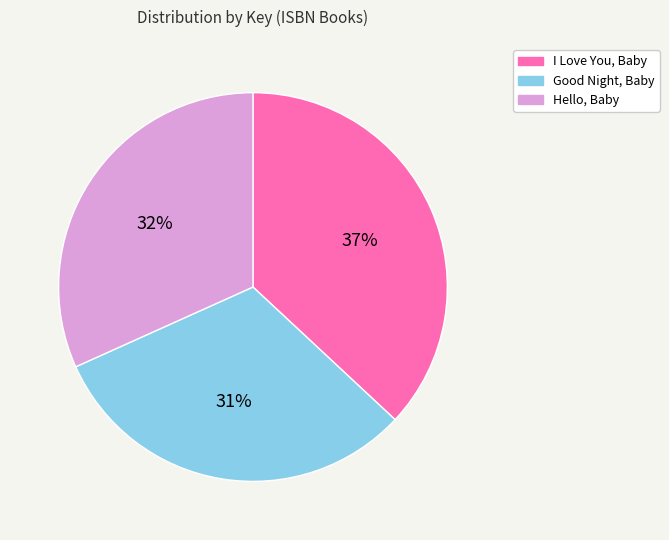

To the nearest percent, what is the combined percentage of Hello, Baby and Good Night, Baby?

63%